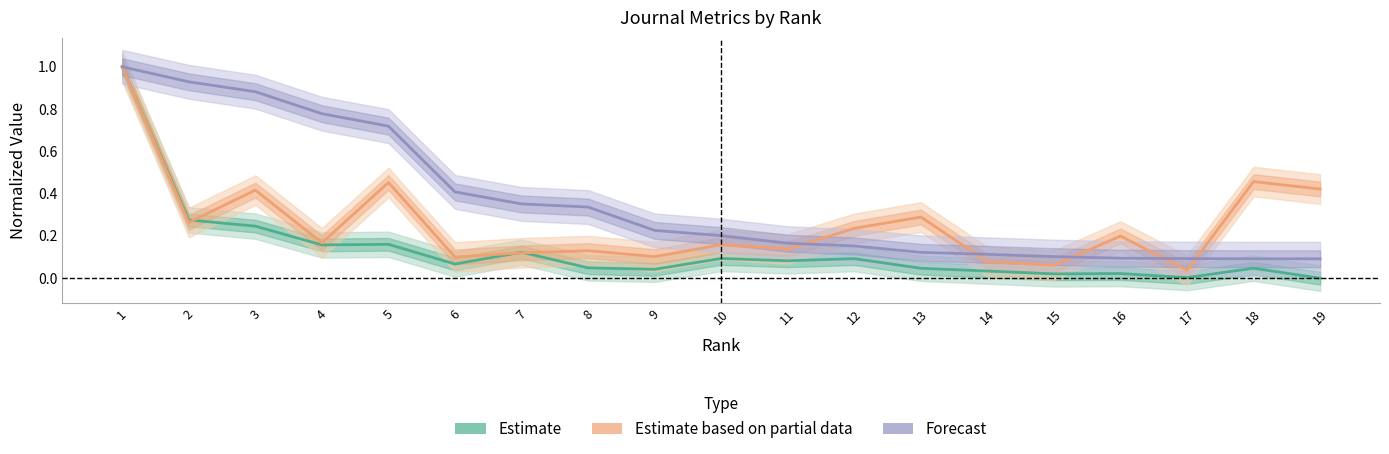

Reading right to left, what are all the values shown in this chart?

Estimate: 19=0.0	18=0.0	17=0.0	16=0.0	15=0.0	14=0.0	13=0.0	12=0.1	11=0.1	10=0.1	9=0.0	8=0.0	7=0.1	6=0.1	5=0.2	4=0.2	3=0.2	2=0.3	1=1.0
Estimate based on partial data: 19=0.4	18=0.5	17=0.0	16=0.2	15=0.1	14=0.1	13=0.3	12=0.2	11=0.1	10=0.2	9=0.1	8=0.1	7=0.1	6=0.1	5=0.5	4=0.2	3=0.4	2=0.3	1=1.0
Forecast: 19=0.1	18=0.1	17=0.1	16=0.1	15=0.1	14=0.1	13=0.1	12=0.2	11=0.2	10=0.2	9=0.2	8=0.3	7=0.4	6=0.4	5=0.7	4=0.8	3=0.9	2=0.9	1=1.0